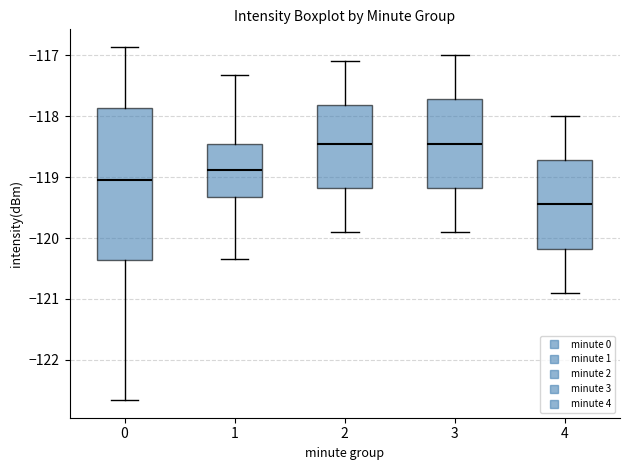

Comparing the boxes themselves (not the whiskers), which one is the tallest?

0